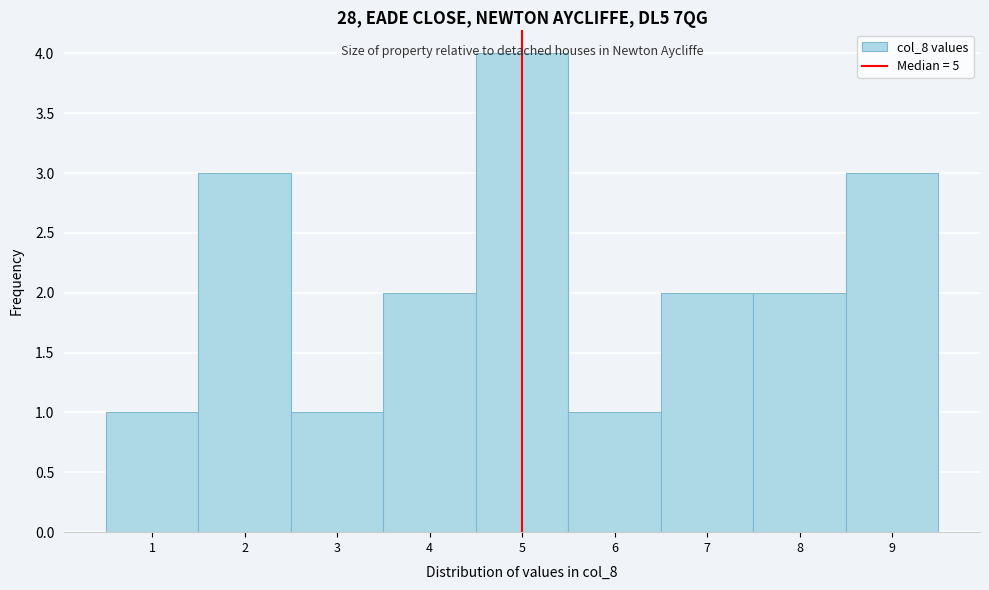

Reading left to right, list every bar in this chart as the range it spans on the x-axis followed by its height. The values are not printed on the chart, so give them approximately, as read against the axis.

0.5 to 1.5: 1
1.5 to 2.5: 3
2.5 to 3.5: 1
3.5 to 4.5: 2
4.5 to 5.5: 4
5.5 to 6.5: 1
6.5 to 7.5: 2
7.5 to 8.5: 2
8.5 to 9.5: 3